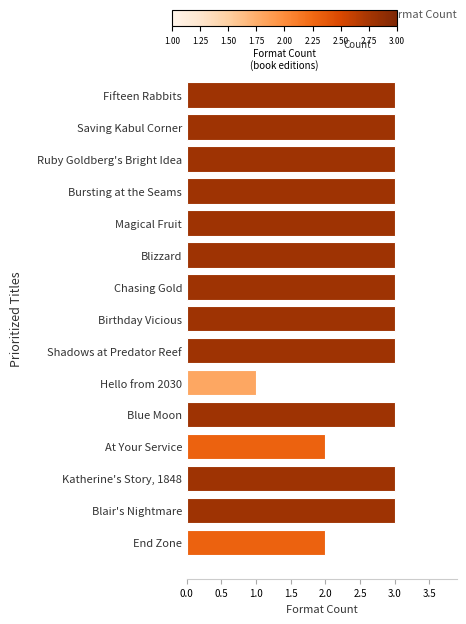

What is the ratio of the value at Saving Kabul Corner to the value at Chasing Gold?

1.0